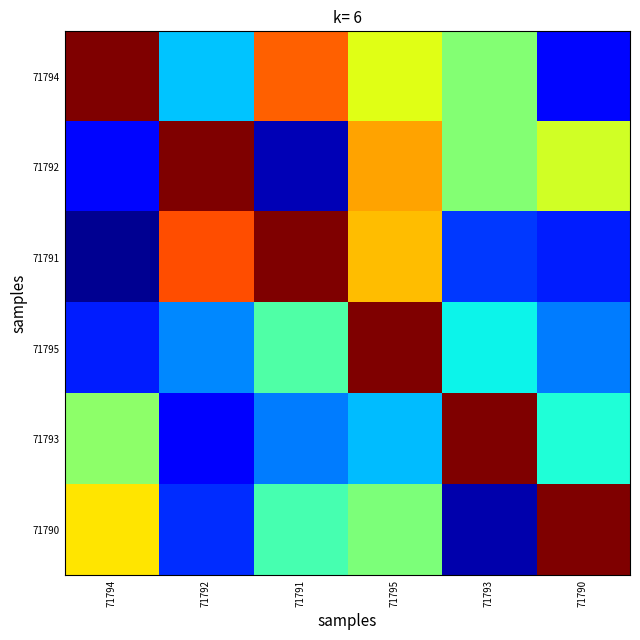

Reading left to right, transcribe all the data shown in this chart.

71794: 71794=1.0	71792=0.3	71791=0.8	71795=0.6	71793=0.5	71790=0.1
71792: 71794=0.1	71792=1.0	71791=0.0	71795=0.7	71793=0.5	71790=0.6
71791: 71794=0.0	71792=0.8	71791=1.0	71795=0.7	71793=0.2	71790=0.2
71795: 71794=0.2	71792=0.3	71791=0.4	71795=1.0	71793=0.4	71790=0.2
71793: 71794=0.5	71792=0.1	71791=0.2	71795=0.3	71793=1.0	71790=0.4
71790: 71794=0.7	71792=0.2	71791=0.4	71795=0.5	71793=0.0	71790=1.0